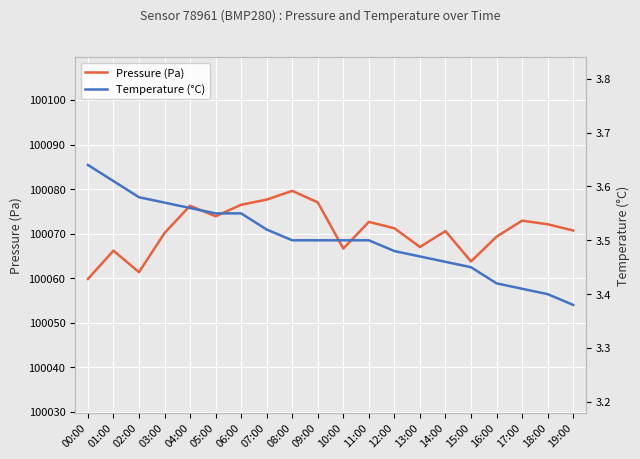

Reading left to right, list all the values displayed in this chart.

Pressure (Pa): 00:00=100059.8	01:00=100066.2	02:00=100061.3	03:00=100070.1	04:00=100076.2	05:00=100073.9	06:00=100076.5	07:00=100077.6	08:00=100079.6	09:00=100077.0	10:00=100066.6	11:00=100072.6	12:00=100071.2	13:00=100067.0	14:00=100070.6	15:00=100063.8	16:00=100069.3	17:00=100072.9	18:00=100072.1	19:00=100070.7
Temperature (°C): 00:00=3.6	01:00=3.6	02:00=3.6	03:00=3.6	04:00=3.6	05:00=3.5	06:00=3.5	07:00=3.5	08:00=3.5	09:00=3.5	10:00=3.5	11:00=3.5	12:00=3.5	13:00=3.5	14:00=3.5	15:00=3.5	16:00=3.4	17:00=3.4	18:00=3.4	19:00=3.4